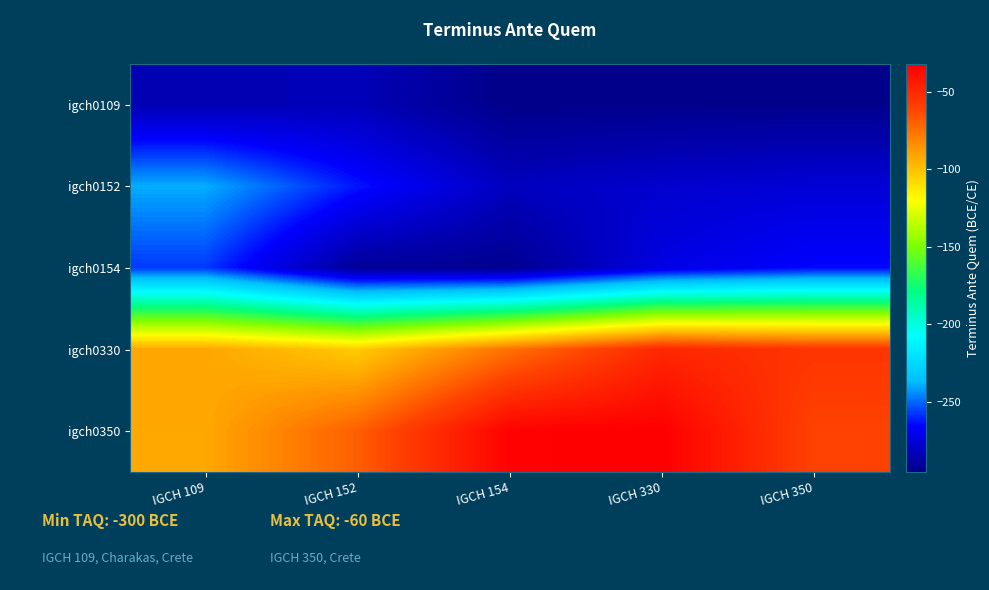

Reading left to right, list all the values displayed in this chart.

igch0109: IGCH 109=-285.0	IGCH 152=-283.3	IGCH 154=-295.4	IGCH 330=-294.6	IGCH 350=-294.4
igch0152: IGCH 109=-239.3	IGCH 152=-262.7	IGCH 154=-281.9	IGCH 330=-278.1	IGCH 350=-275.9
igch0154: IGCH 109=-257.1	IGCH 152=-291.6	IGCH 154=-293.6	IGCH 330=-272.7	IGCH 350=-265.1
igch0330: IGCH 109=-91.3	IGCH 152=-103.4	IGCH 154=-75.3	IGCH 330=-49.5	IGCH 350=-54.9
igch0350: IGCH 109=-91.8	IGCH 152=-69.7	IGCH 154=-33.6	IGCH 330=-32.1	IGCH 350=-60.5